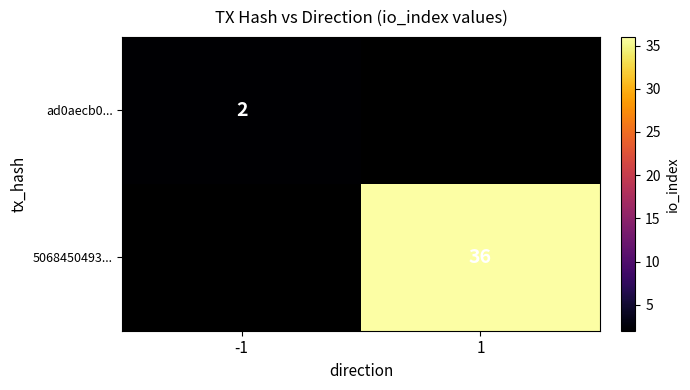

Is it true that 5068450493... equals 36 at 1?

True